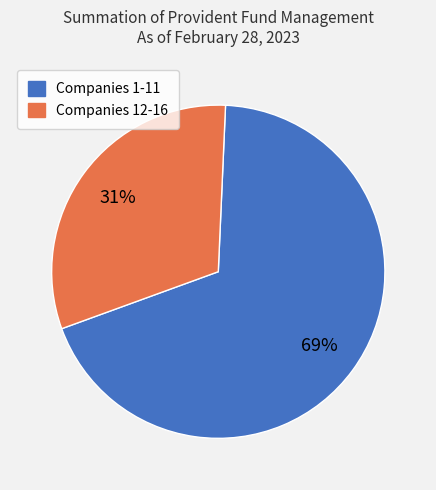

Which category has the smallest portion of the pie?

Companies 12-16